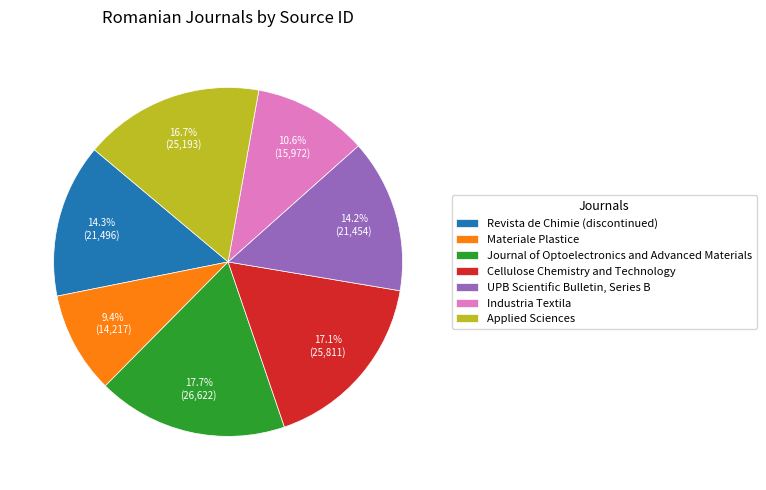

To the nearest percent, what percentage of the pie is Applied Sciences?

17%